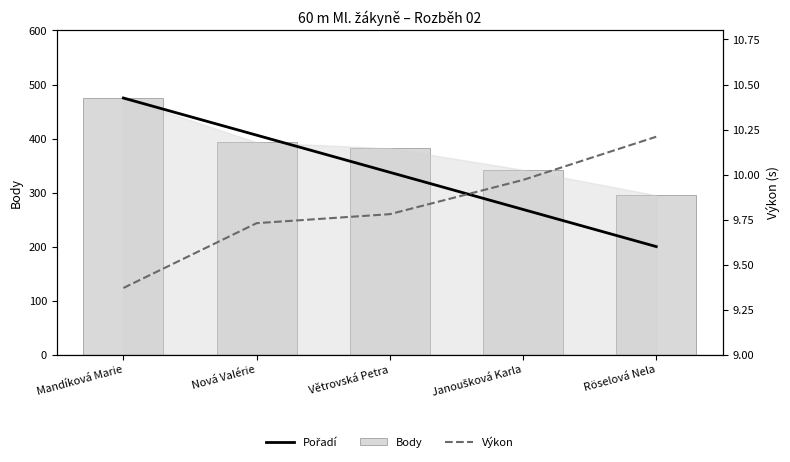

Which series has the largest total across all categories?

Body